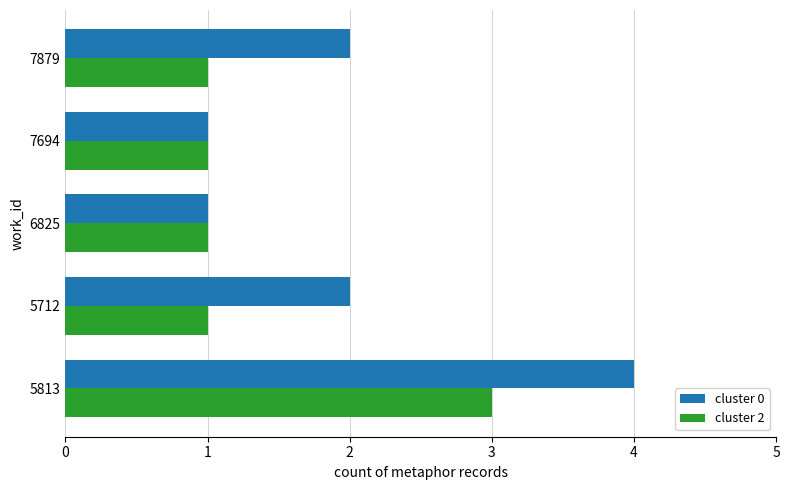

Between 5813 and 6825, which series saw the biggest shift?

cluster 0